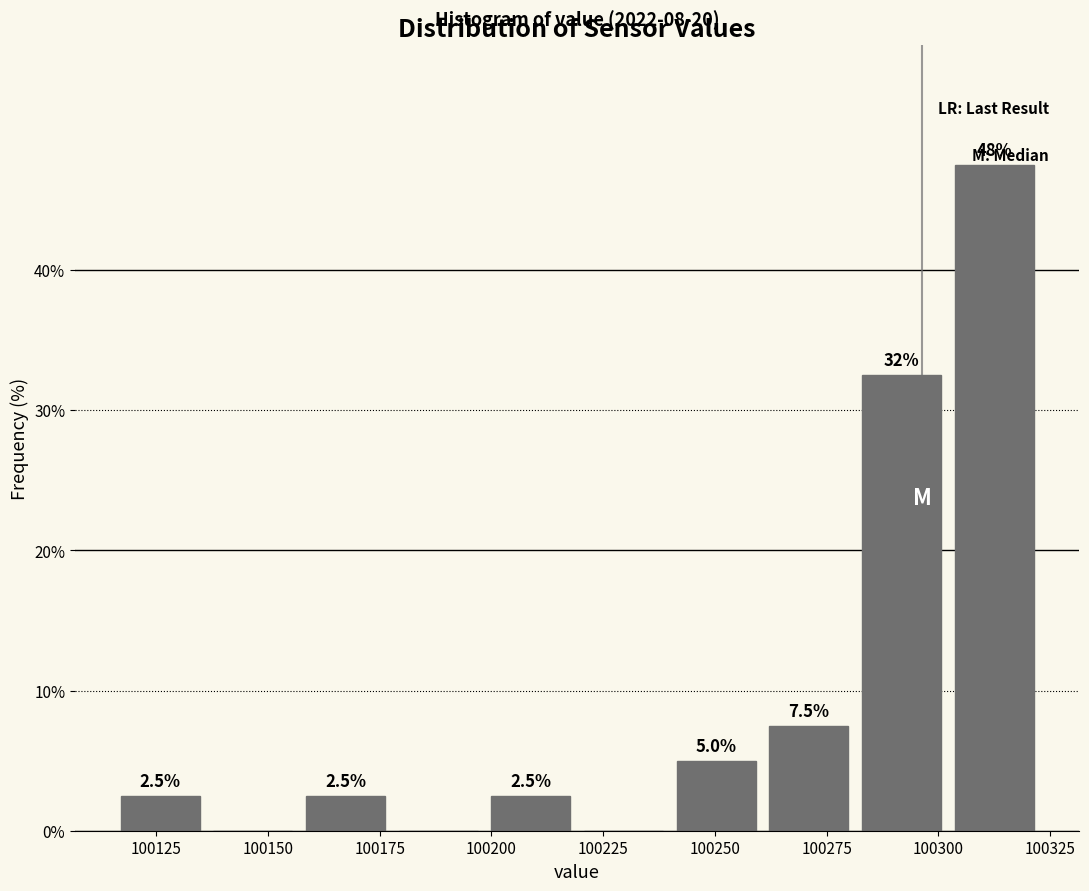

Which range on the x-axis has the tallest bar?

100300 to 100325